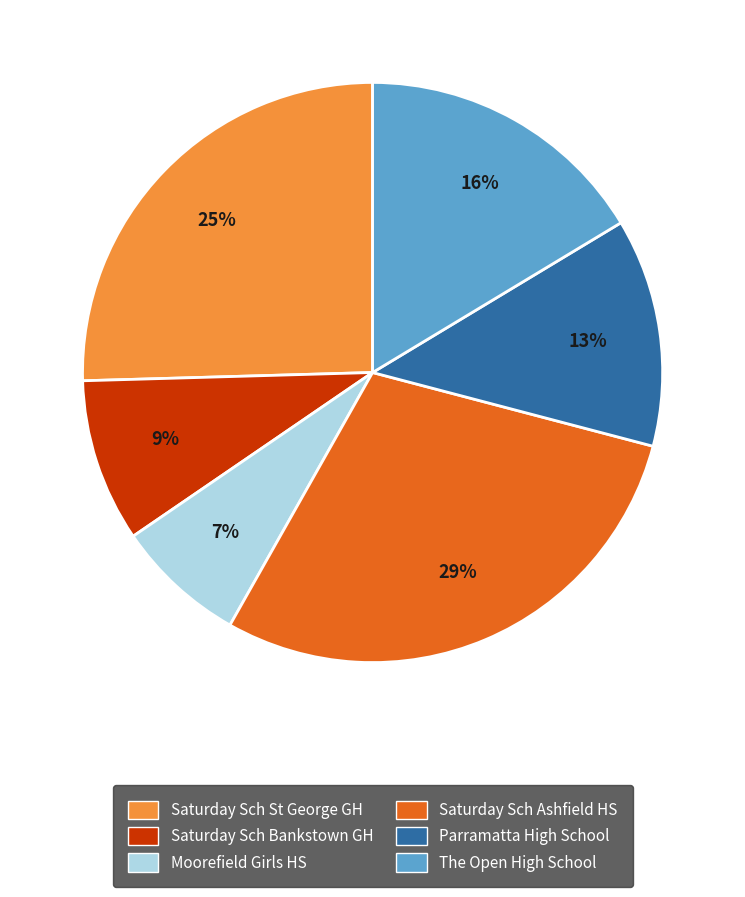

Is the sum of Saturday Sch Ashfield HS and Saturday Sch Bankstown GH greater than half?

No